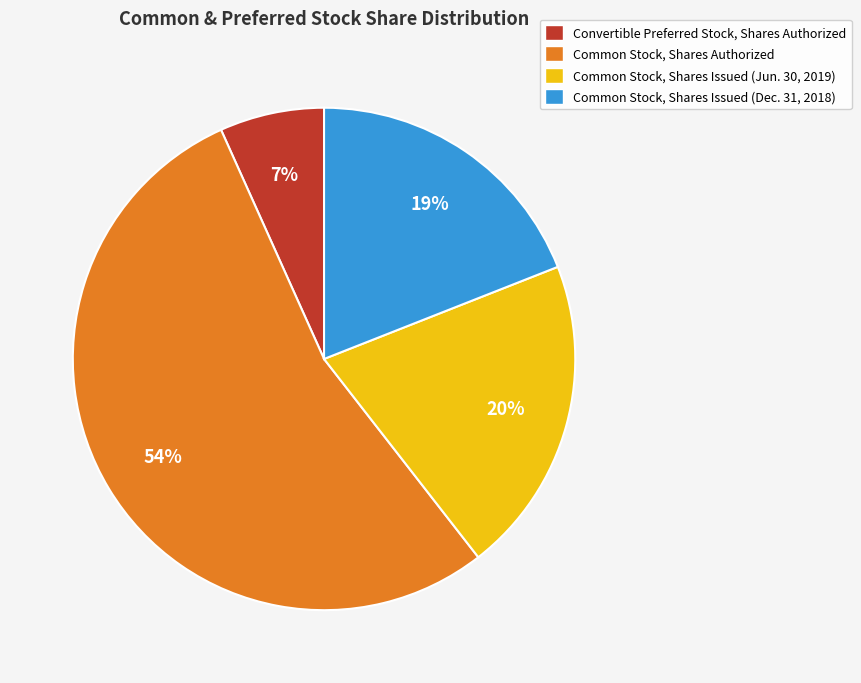

Rank the categories by value from highest to lowest.

Common Stock, Shares Authorized, Common Stock, Shares Issued (Jun. 30, 2019), Common Stock, Shares Issued (Dec. 31, 2018), Convertible Preferred Stock, Shares Authorized